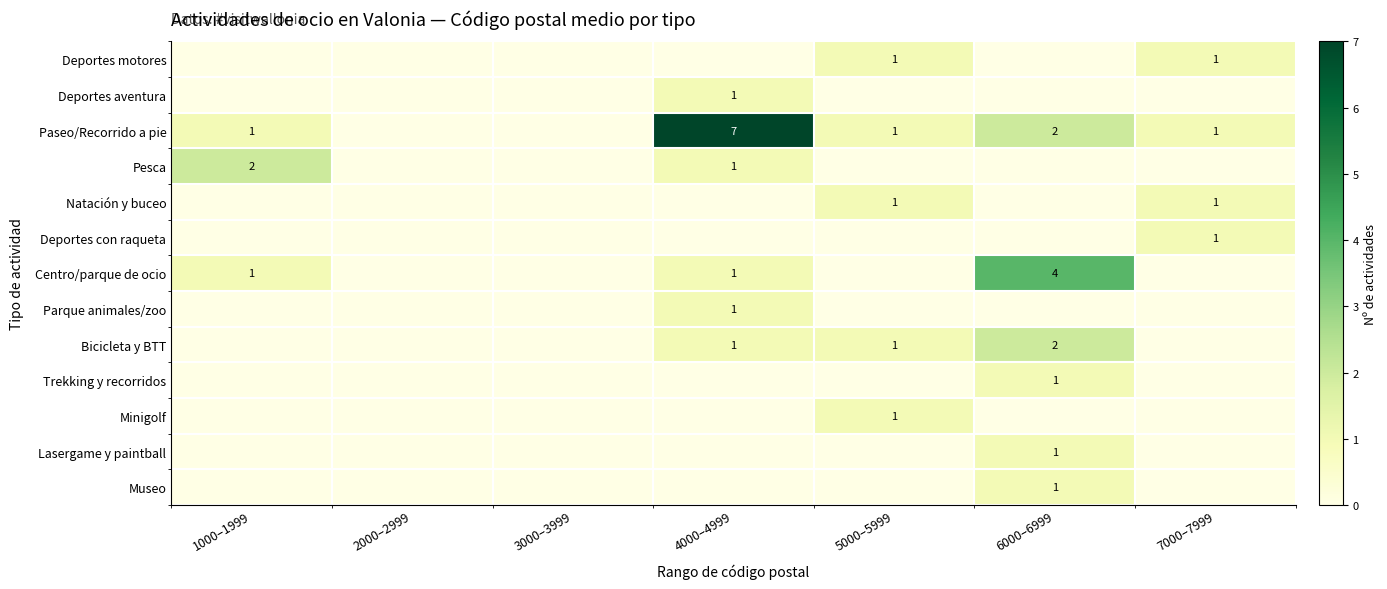

The value of Lasergame y paintball at 6000–6999 is 2. True or false?

False